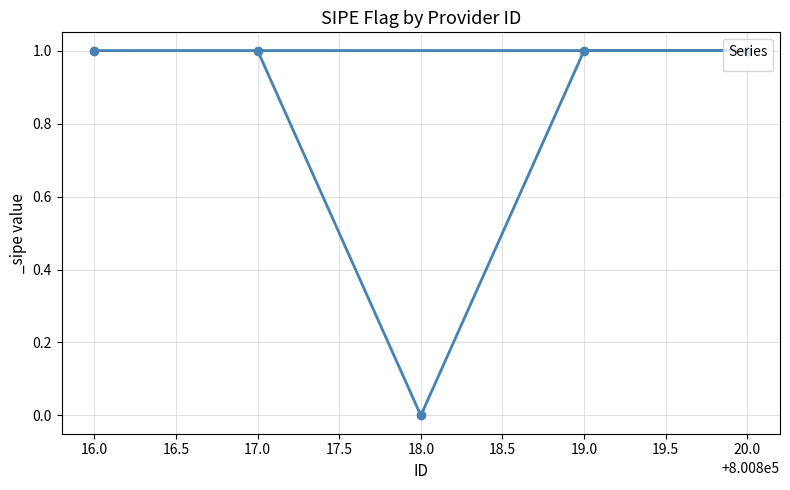

What is the label of the 3rd point from the right?

18.0